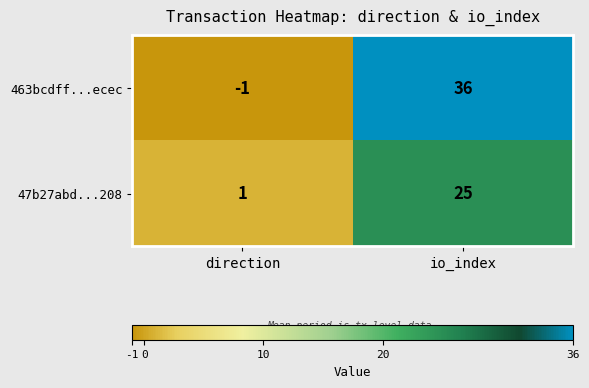

What is the average value of the 47b27abd...208 series?

13